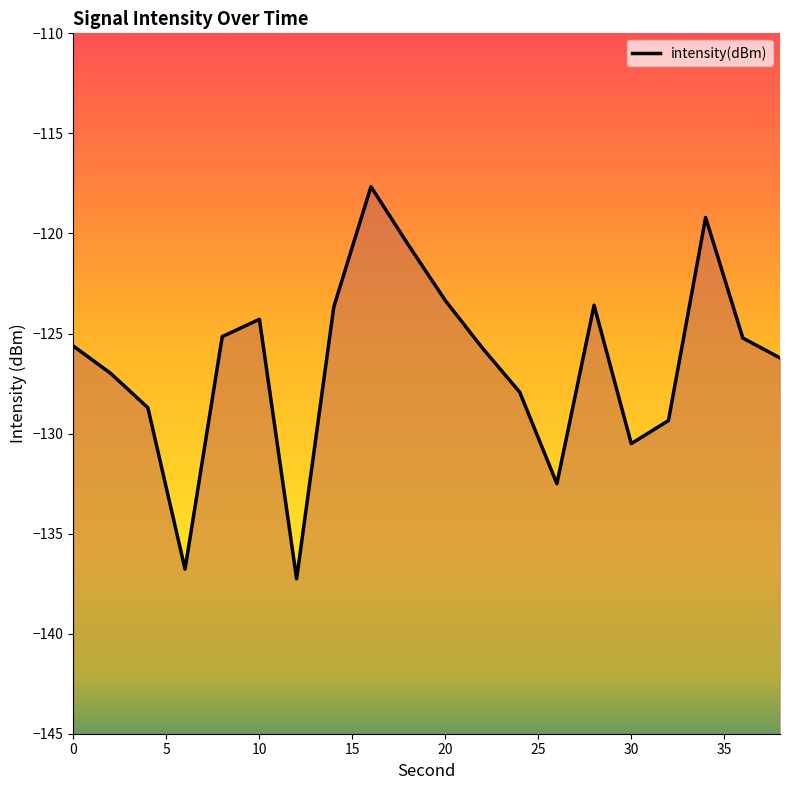

Rank the categories by value from highest to lowest.

16, 34, 18, 20, 28, 14, 10, 8, 36, 0, 22, 38, 2, 24, 4, 32, 30, 26, 6, 12